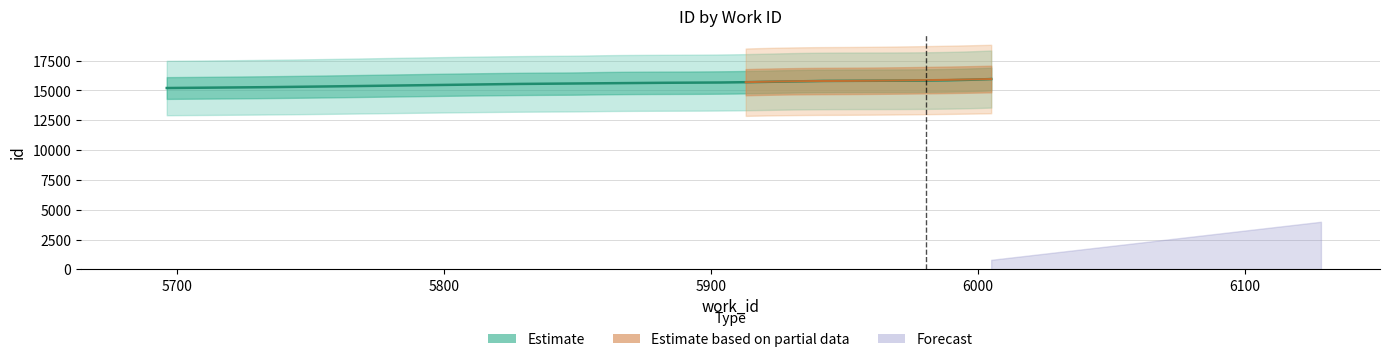

Which label corresponds to the largest value in the chart?

6005